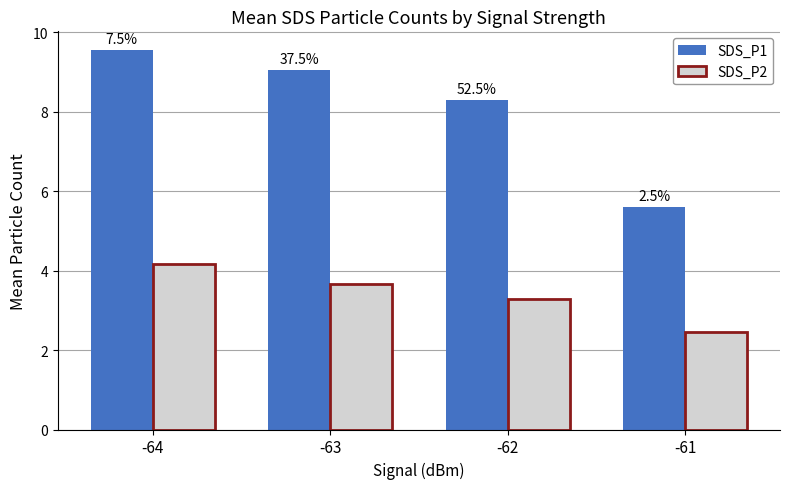

Between -64 and -62, which is larger?

-64